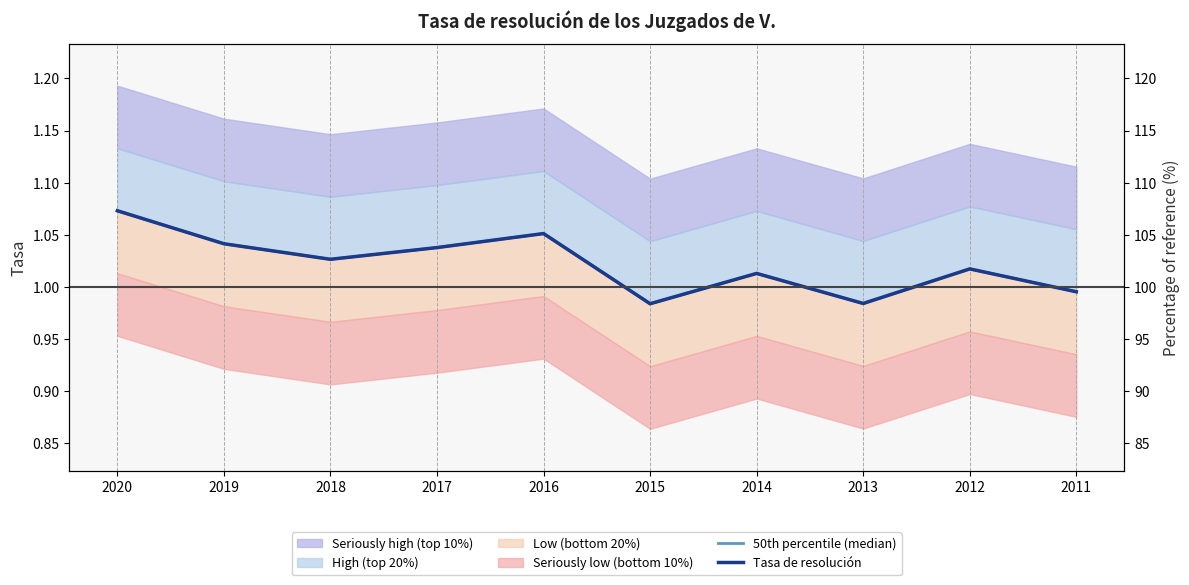

List the labels in order of Tasa de resolución value, smallest first.

2015, 2013, 2011, 2014, 2012, 2018, 2017, 2019, 2016, 2020